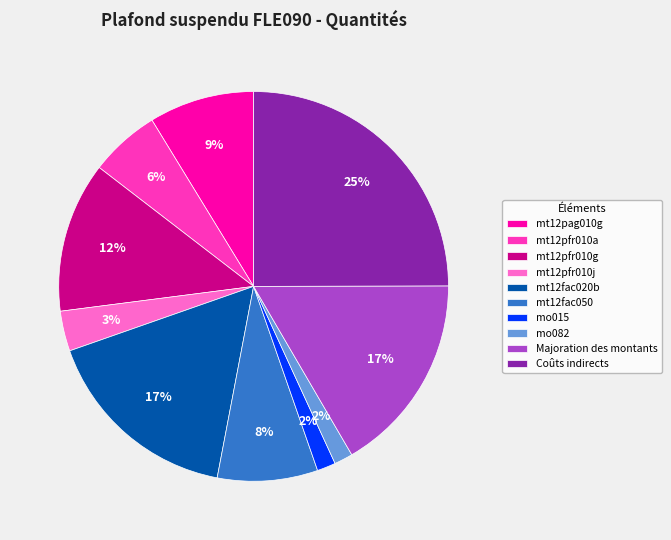

Do mt12pfr010g and mt12pfr010a together represent more than half of the pie?

No